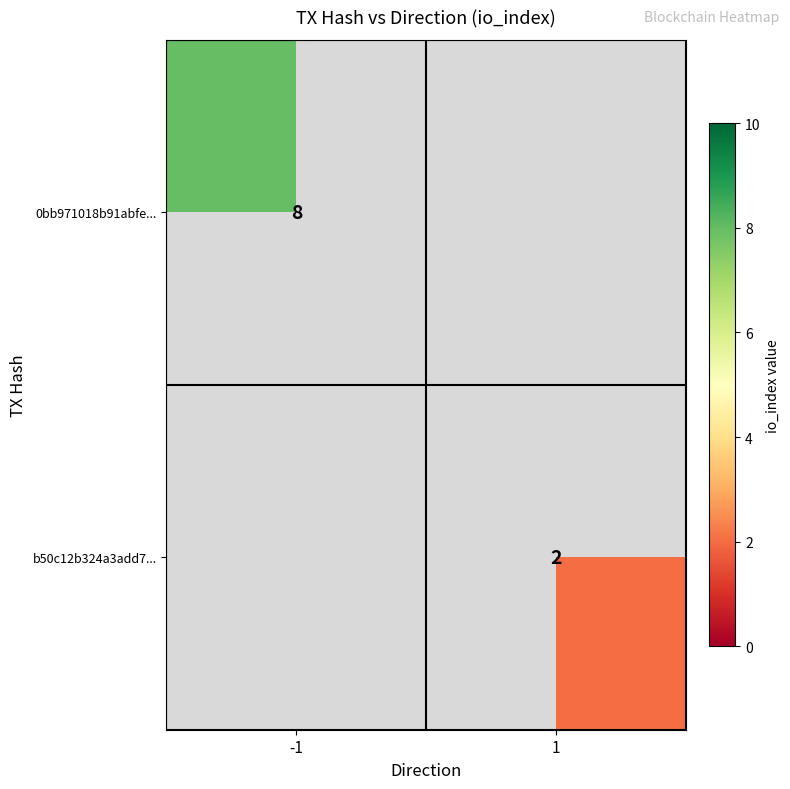

Is the value of 0bb971018b91abfe... at -1 greater than the value of b50c12b324a3add7... at 1?

Yes